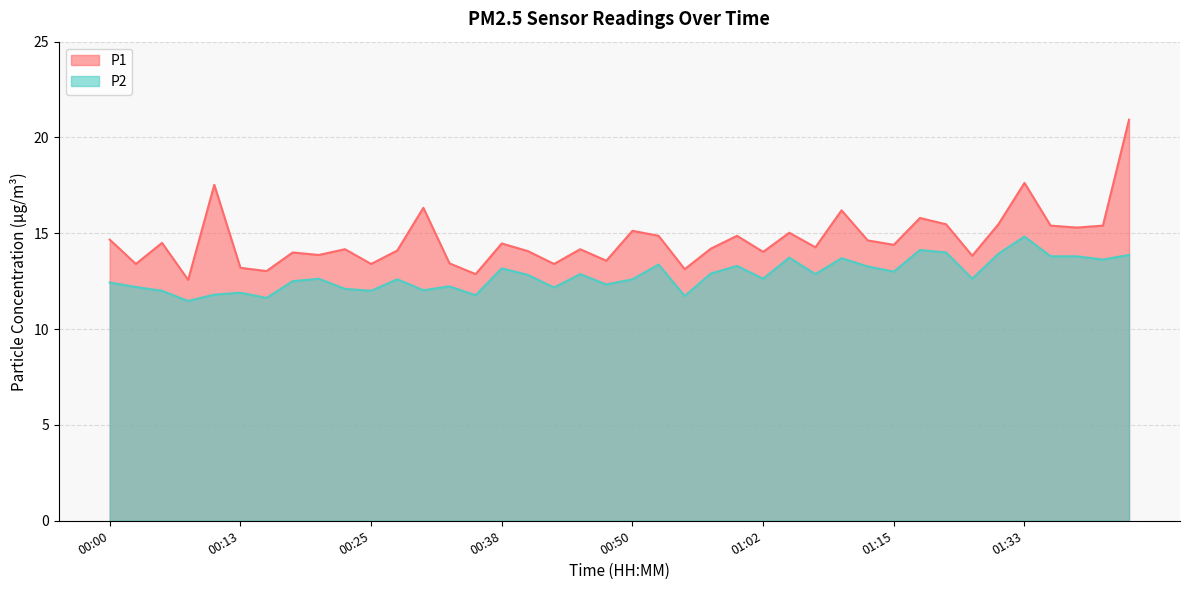

The P2 series shows 19.0 at 01:28. True or false?

False